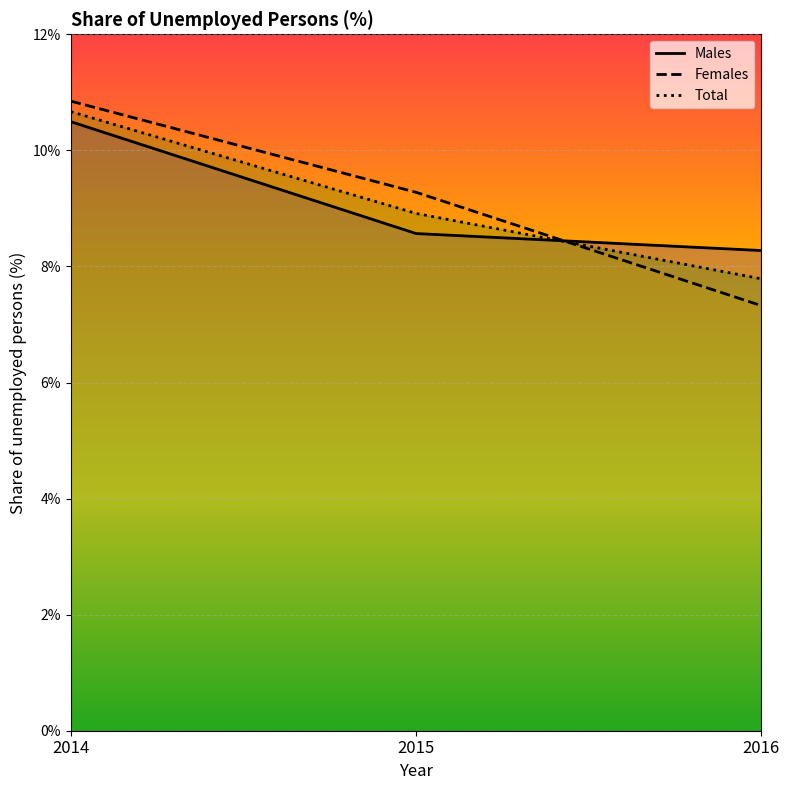

What is the average value of the Males series?

9.1